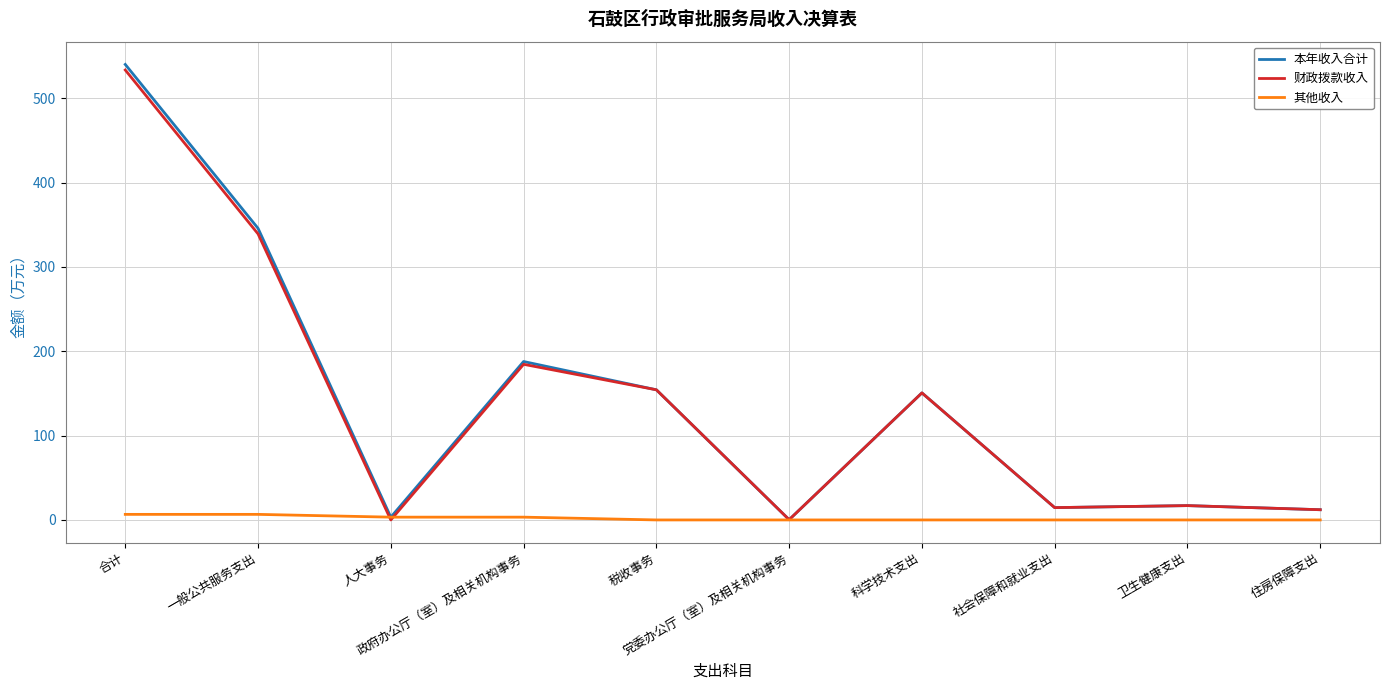

What is the difference between the 本年收入合计 values at 政府办公厅（室）及相关机构事务 and 党委办公厅（室）及相关机构事务?

187.5